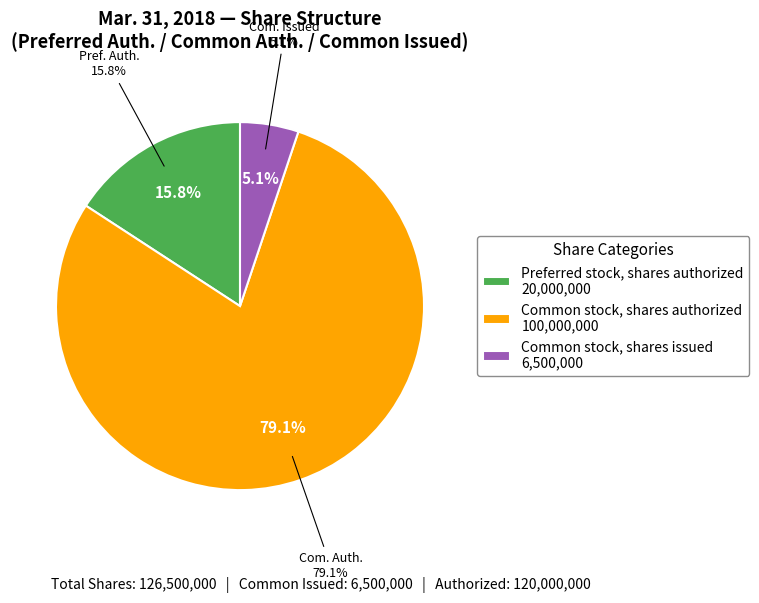

Which slice is the smallest?

Common stock, shares issued